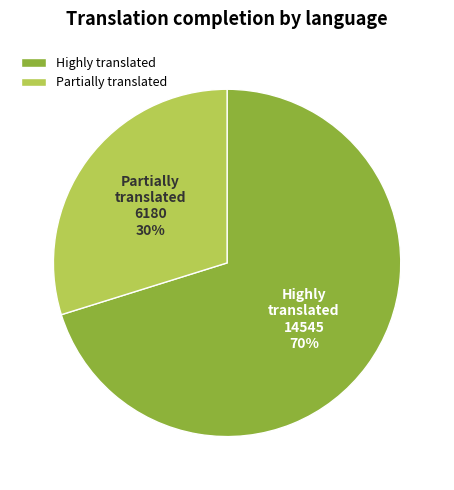

What is the smallest slice in the pie chart?

Partially translated